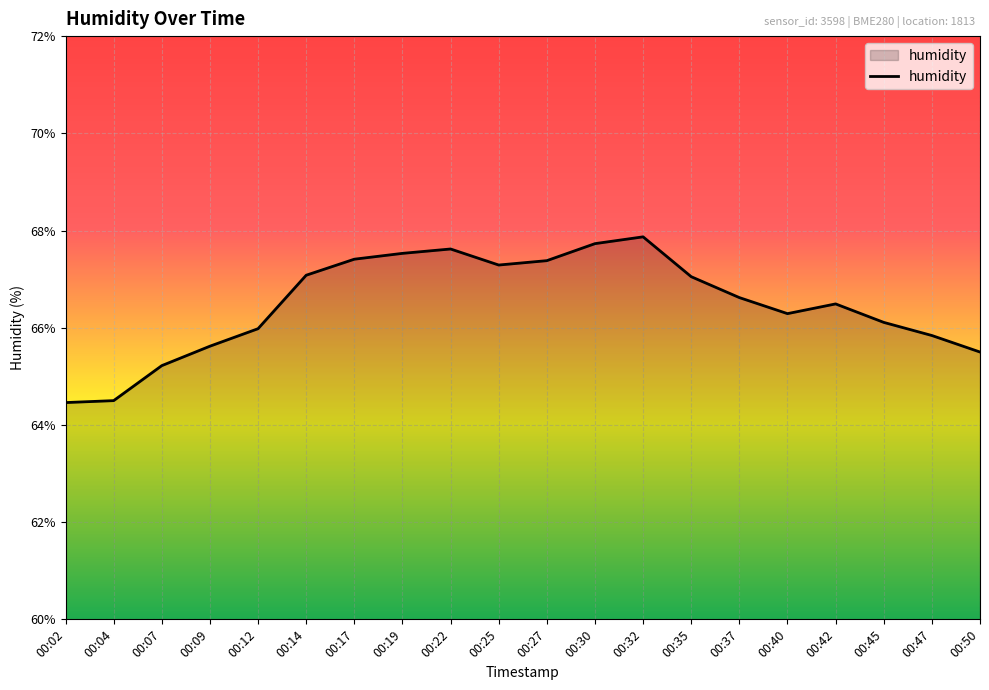

The chart shows a value of 110.8 at 00:50. True or false?

False